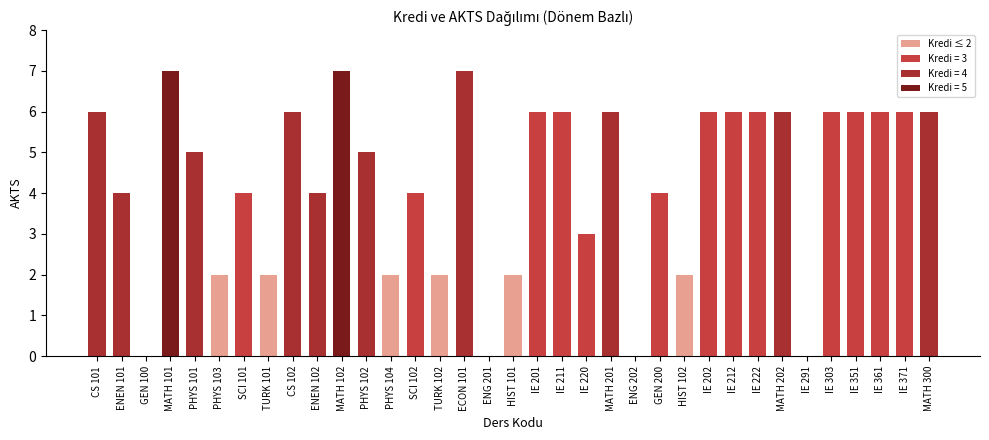

Count the values in the range 2 to 6.

28